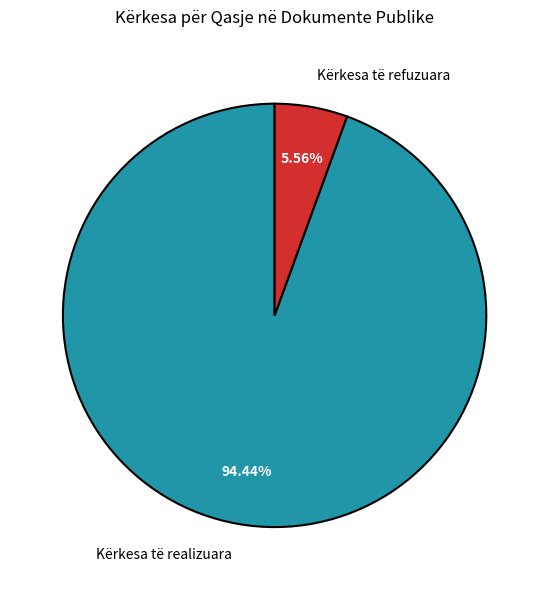

Between Kërkesa të realizuara and Kërkesa të refuzuara, which is larger?

Kërkesa të realizuara